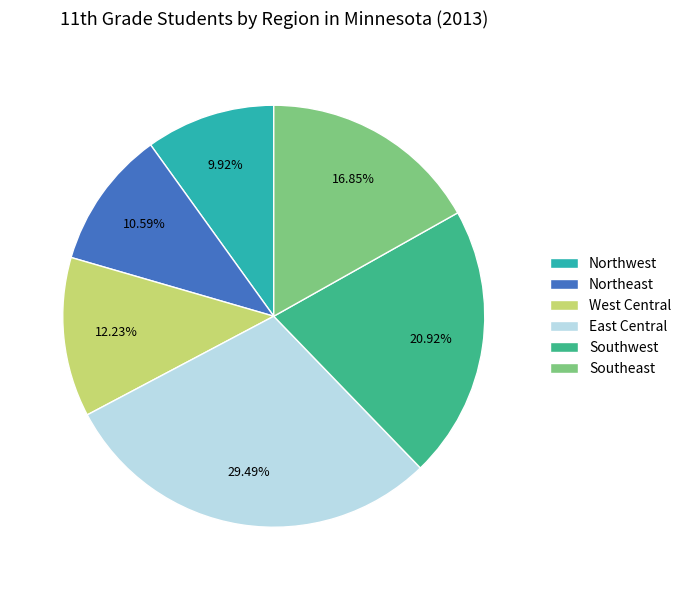

How many slices are in this pie chart?

6